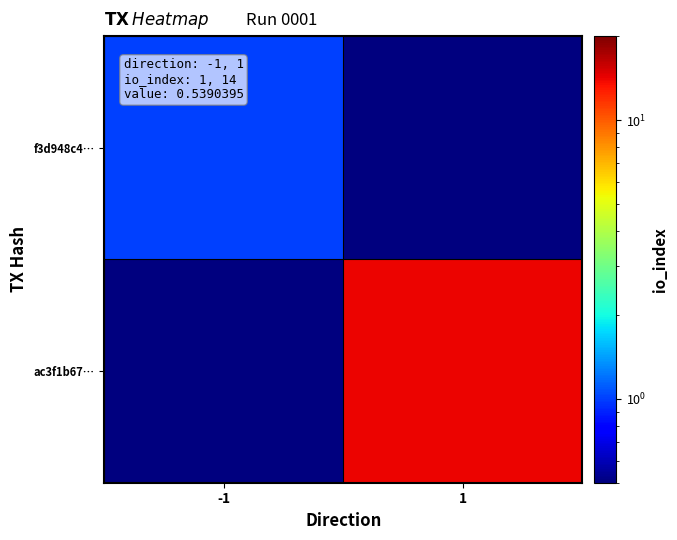

Rank the series by their average value, from lowest to highest.

f3d948c4…, ac3f1b67…